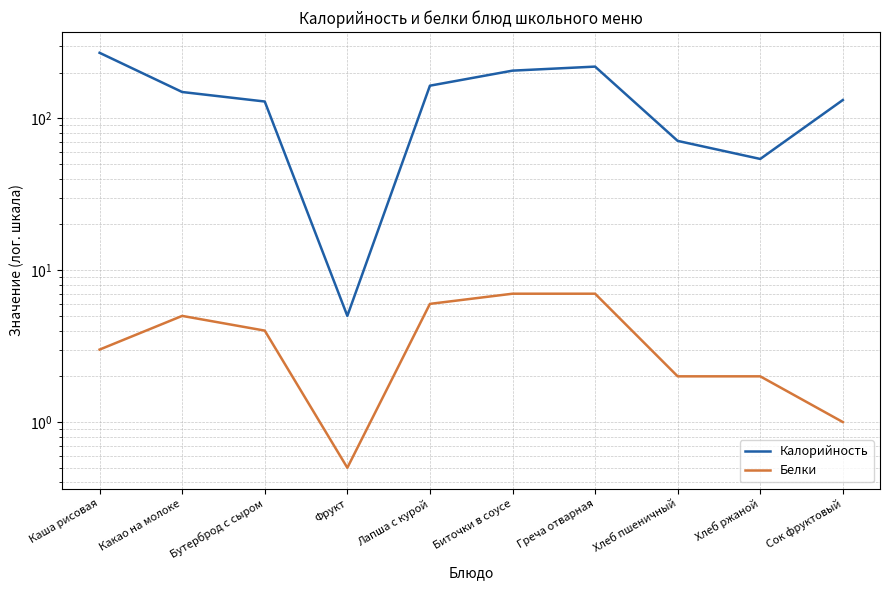

What is the value of the Белки point at the 2nd from the left?

5.0